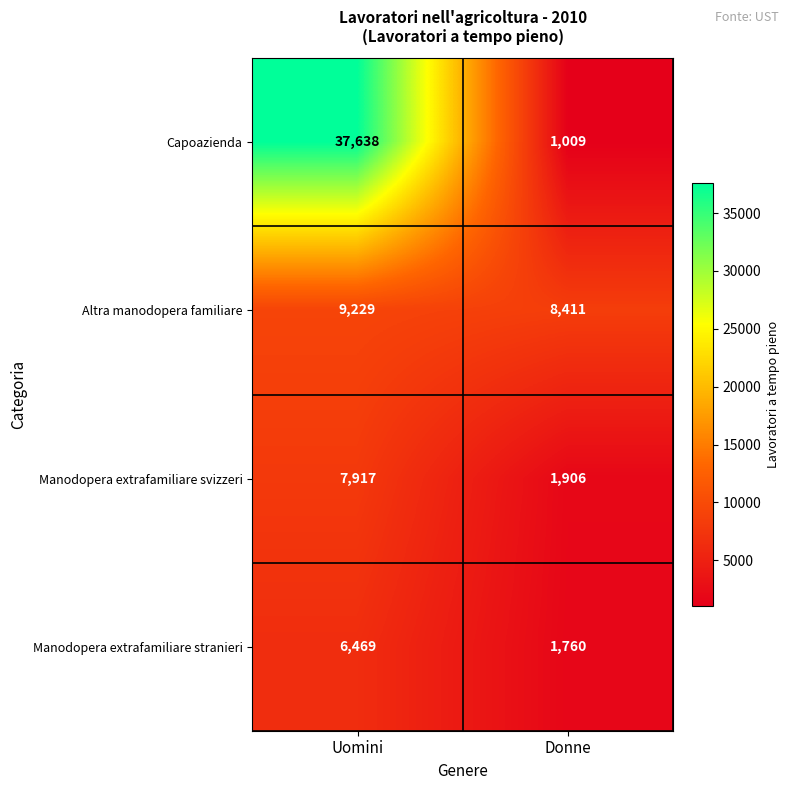

Which series has the largest total across all categories?

Capoazienda